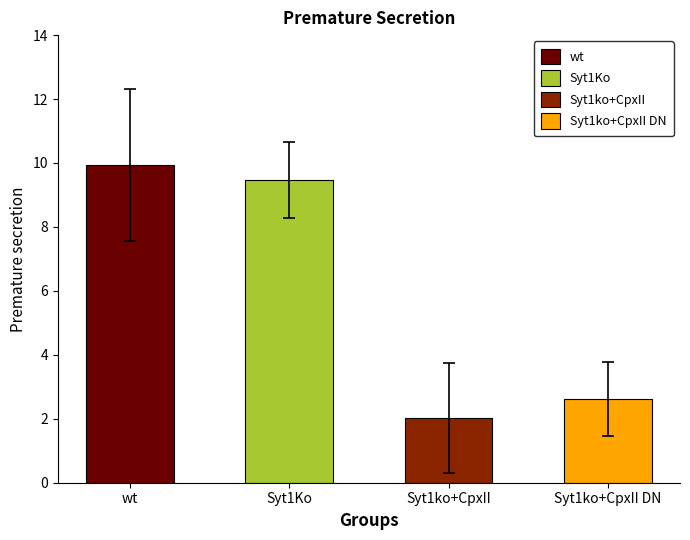

How many SEM values are between 1 and 2?

3